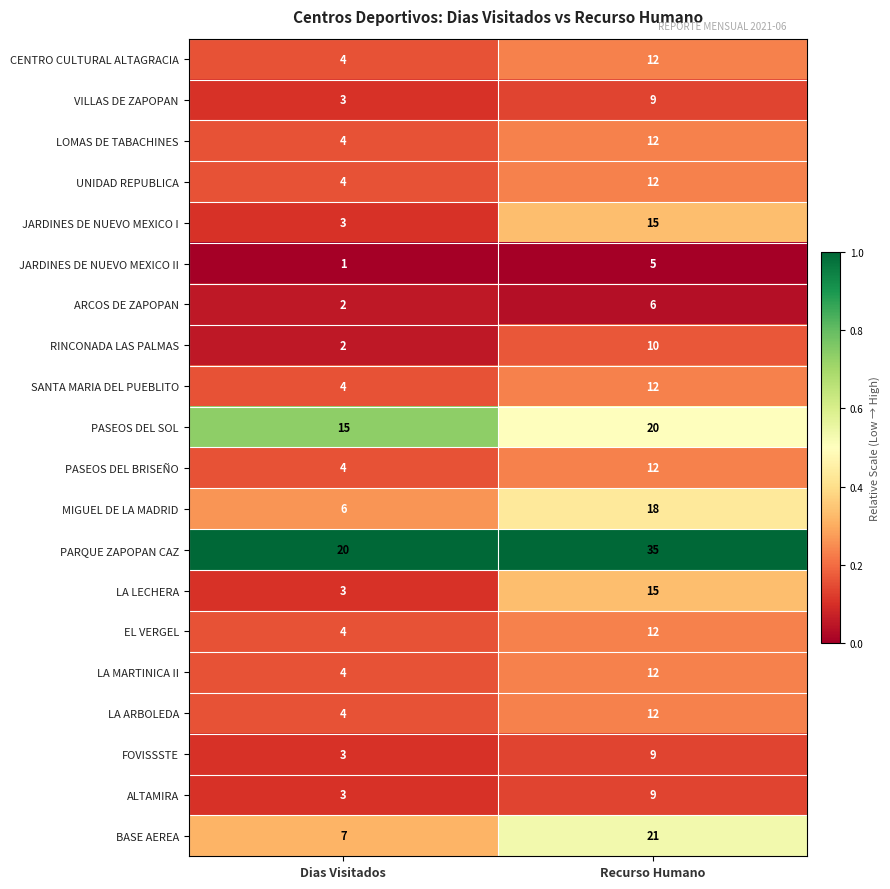

Count the number of categories in the chart.

2